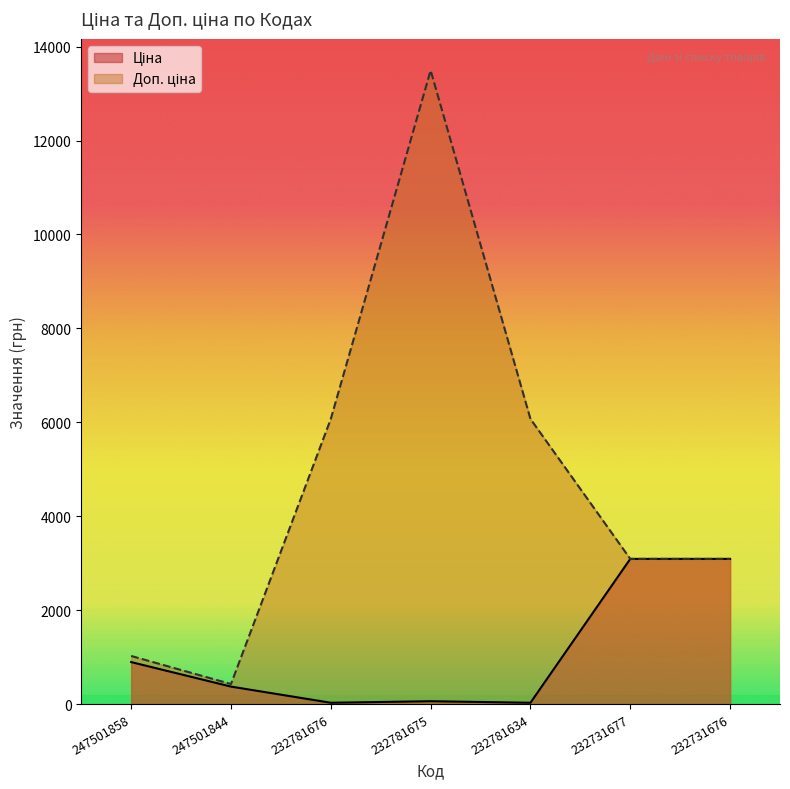

Reading right to left, what are all the values shown in this chart?

Ціна: 3091.2	3091.2	27.0	60.0	27.0	371.3	893.3
Доп. ціна: 3091.0	3091.0	6072.0	13493.2	6072.0	426.0	1023.7